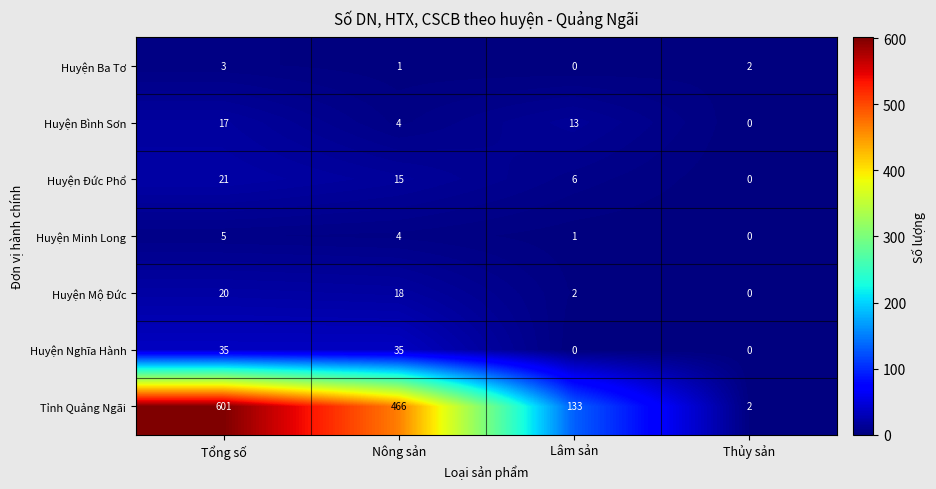

Reading left to right, what are all the values shown in this chart?

Huyện Ba Tơ: 3	1	0	2
Huyện Bình Sơn: 17	4	13	0
Huyện Đức Phổ: 21	15	6	0
Huyện Minh Long: 5	4	1	0
Huyện Mộ Đức: 20	18	2	0
Huyện Nghĩa Hành: 35	35	0	0
Tỉnh Quảng Ngãi: 601	466	133	2